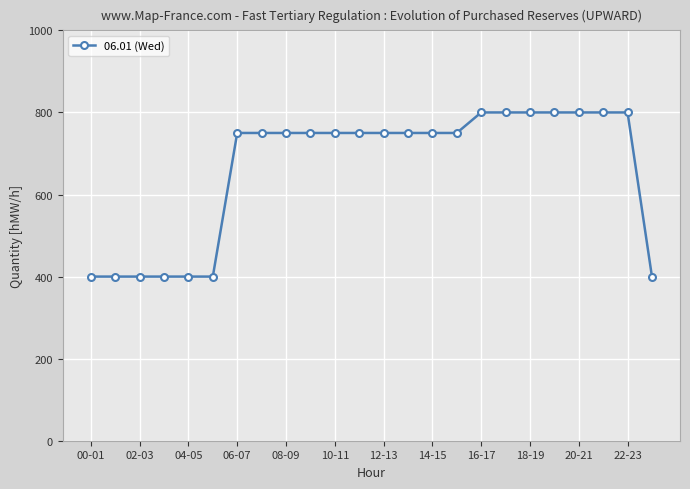

Does the chart have visible grid lines?

Yes